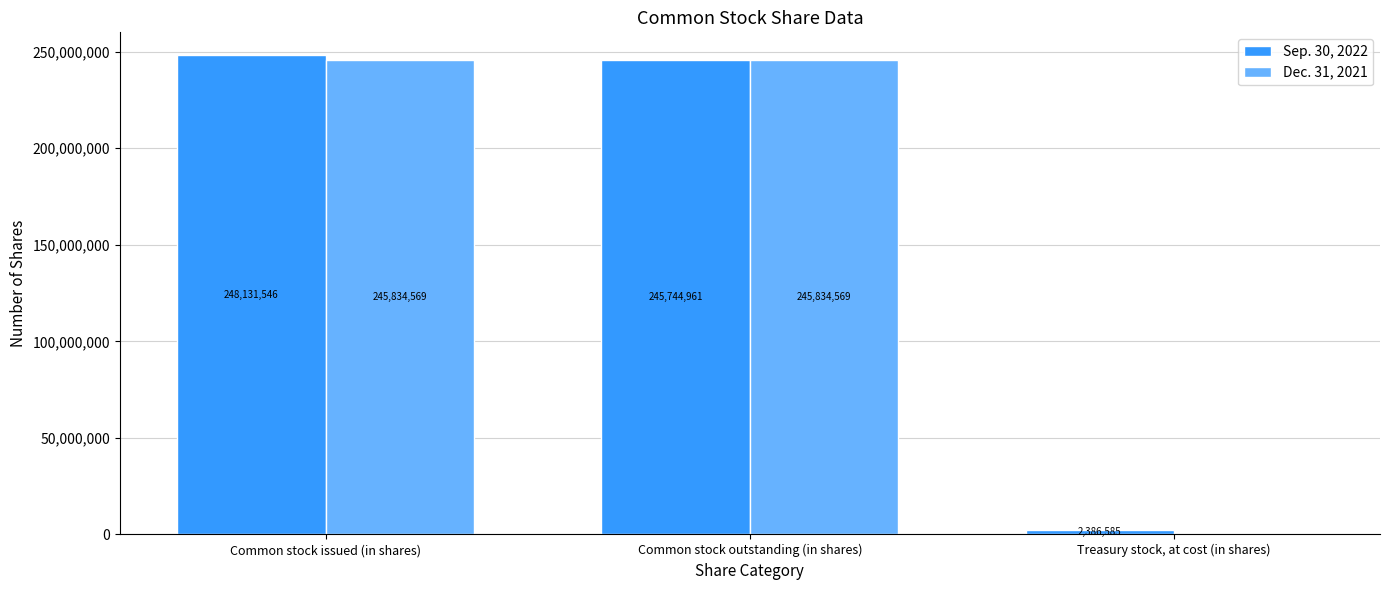

How many groups of bars are there?

3